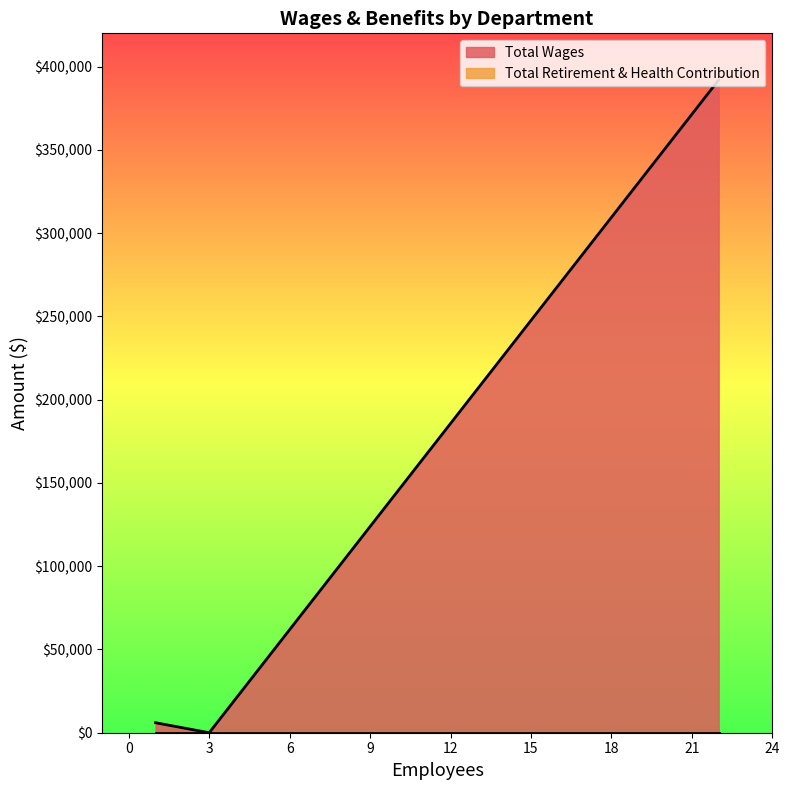

What is the spread (max minus min) of values at Fire Department?

392013